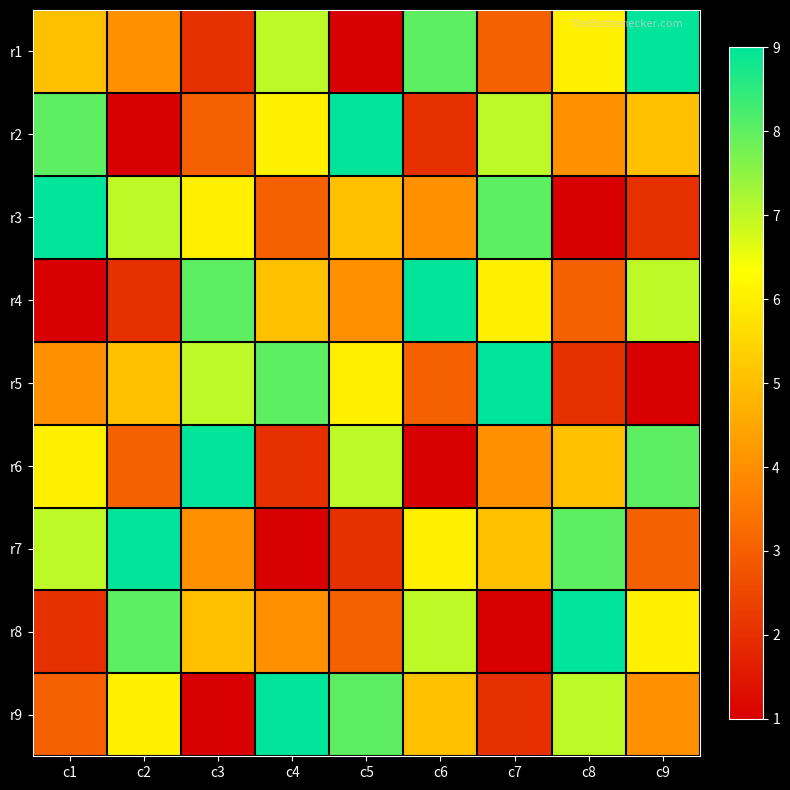

Between c1 and c3, which is larger?

c1